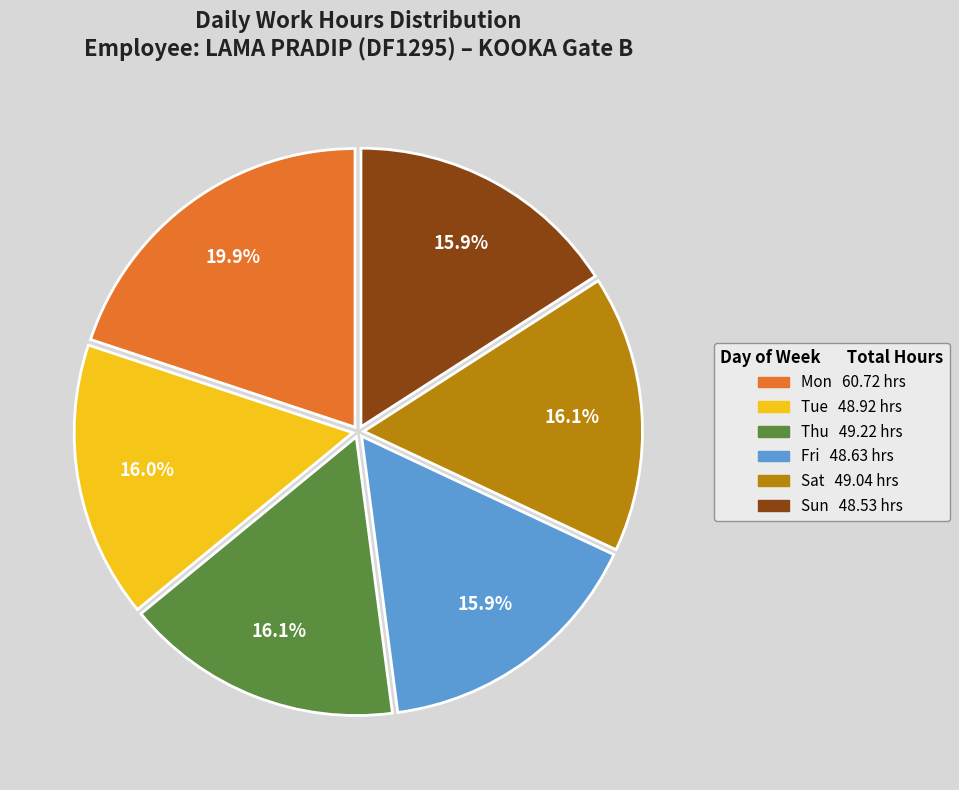

Is there a majority slice in this chart?

No